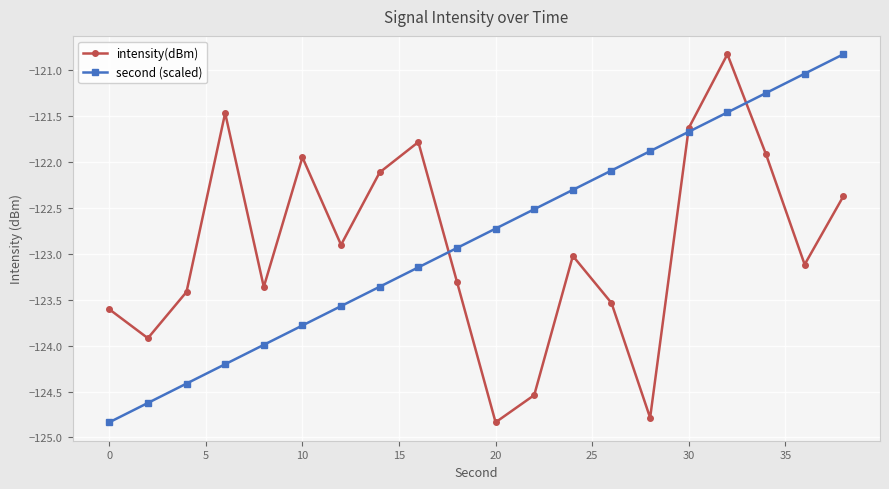

True or false: second (scaled) has more than 1 points higher than both neighbors.

False